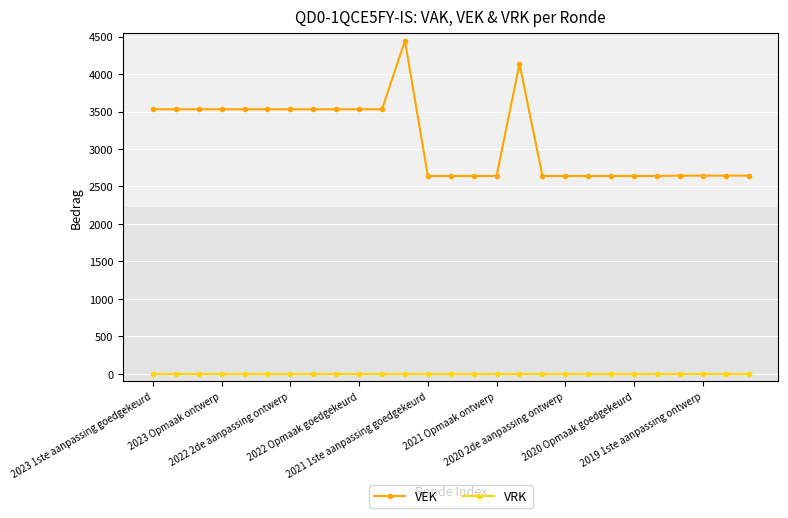

Which series has the largest total across all categories?

VEK